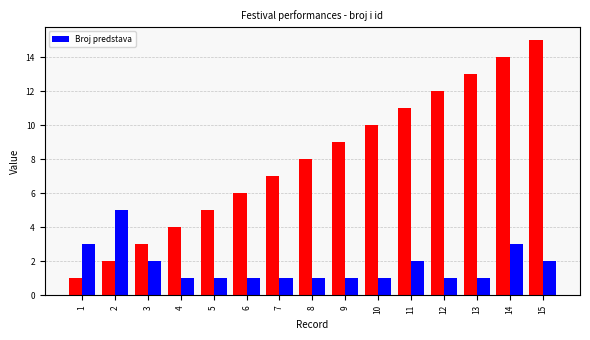

Does the chart contain stacked bars?

No